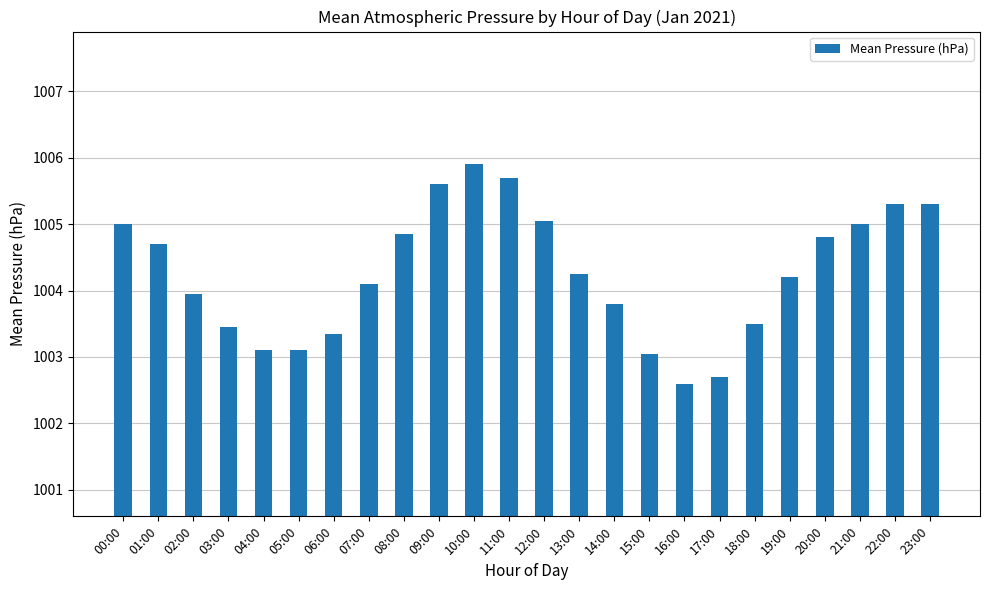

At which category does the chart reach its minimum across all series?

16:00